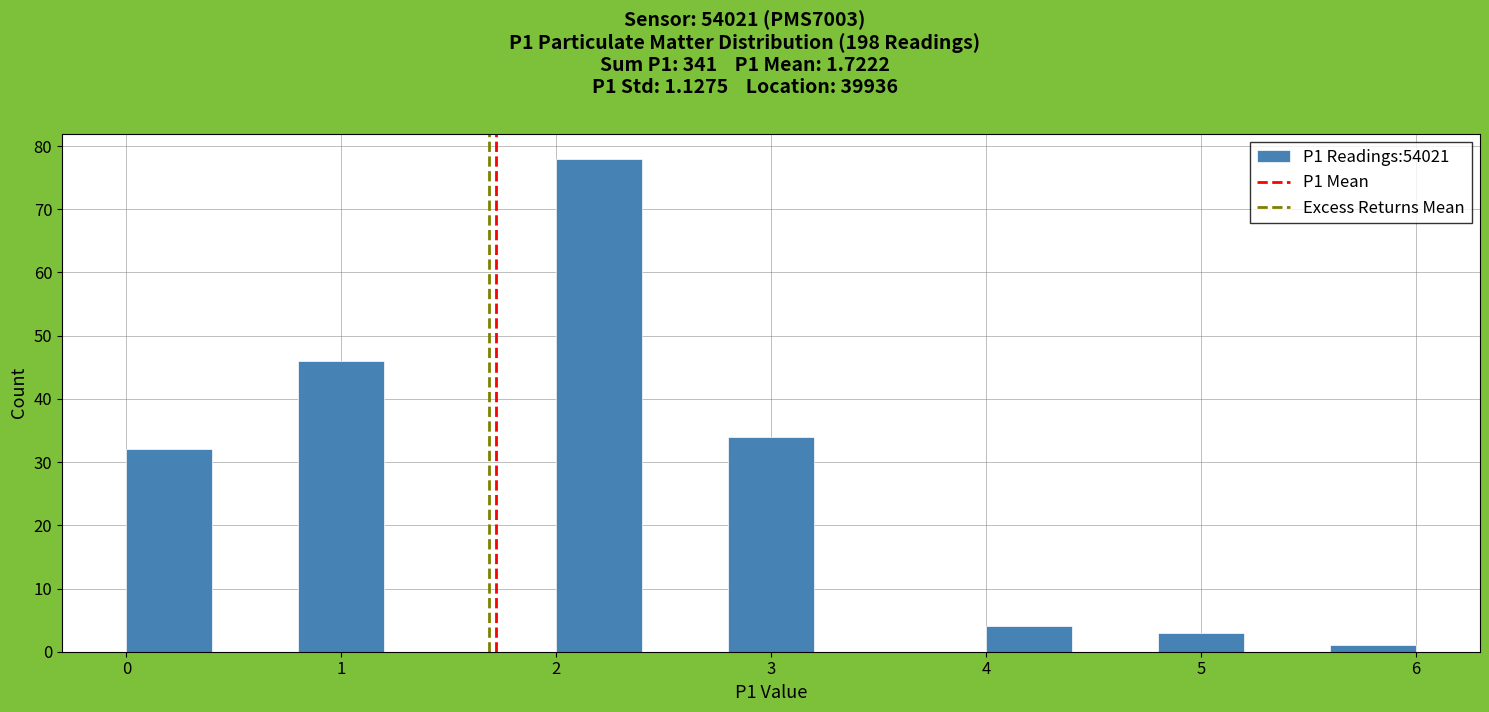

Which range on the x-axis has the tallest bar?

2.0 to 2.4